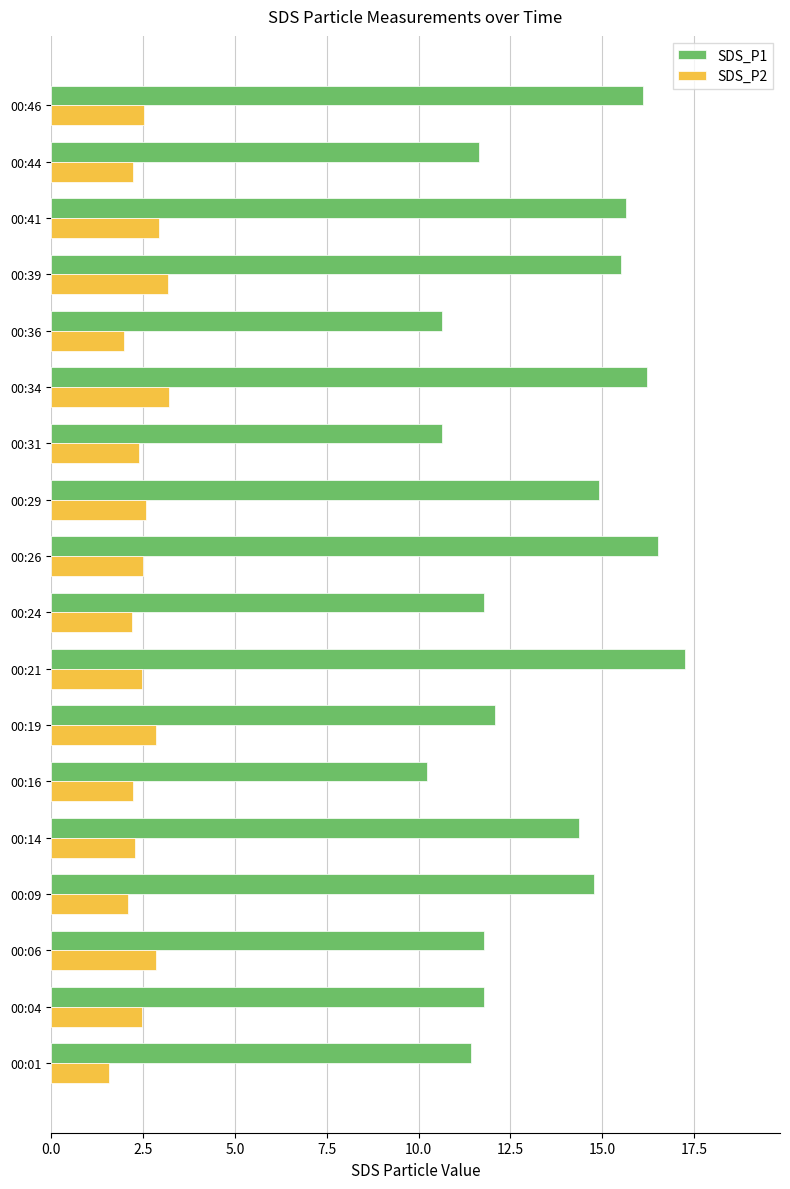

Between 00:01 and 00:19, which series saw the biggest shift?

SDS_P2